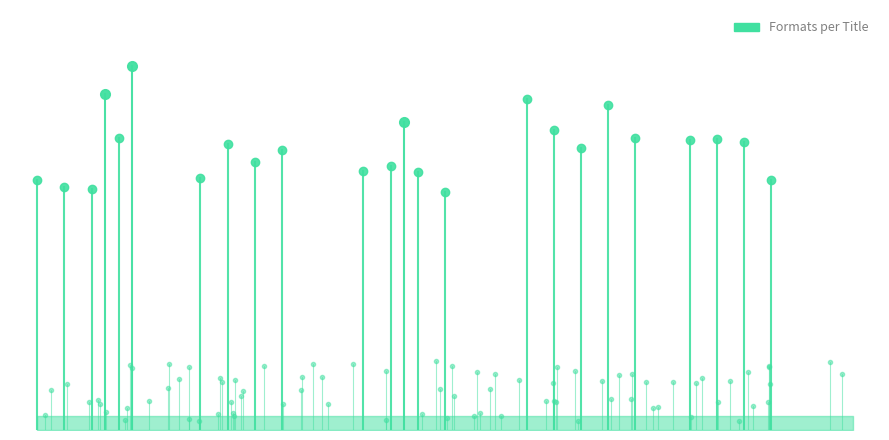

What is the difference between the maximum and minimum values?

8.9